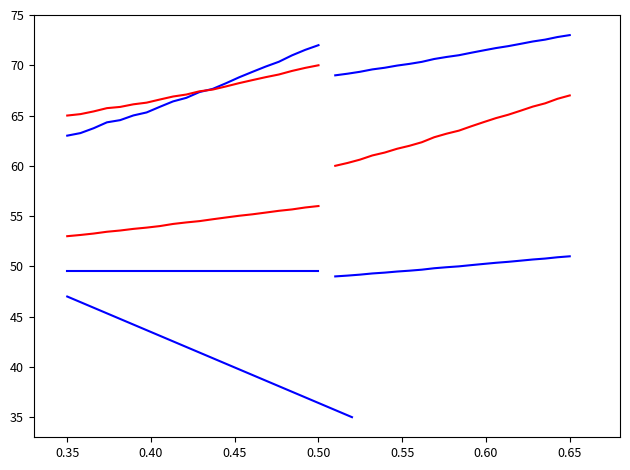

What is the sum of all Spectrometer Signal (series 1) values?

1344.3